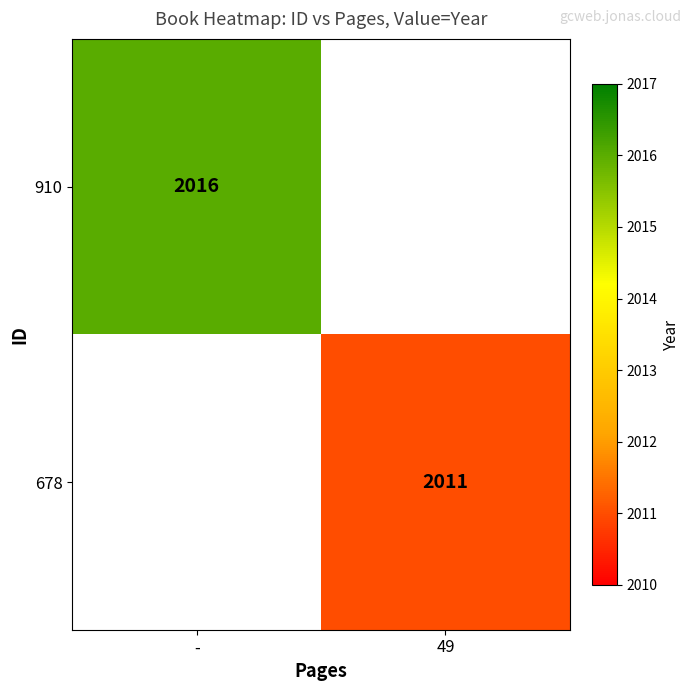

Is it true that 678 equals 2011 at 49?

True